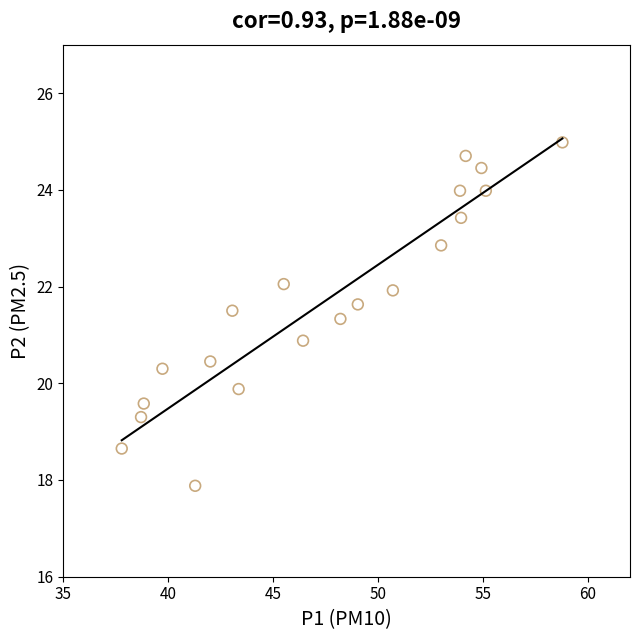

What Y value in the scatter plot is closest to 21?

20.9